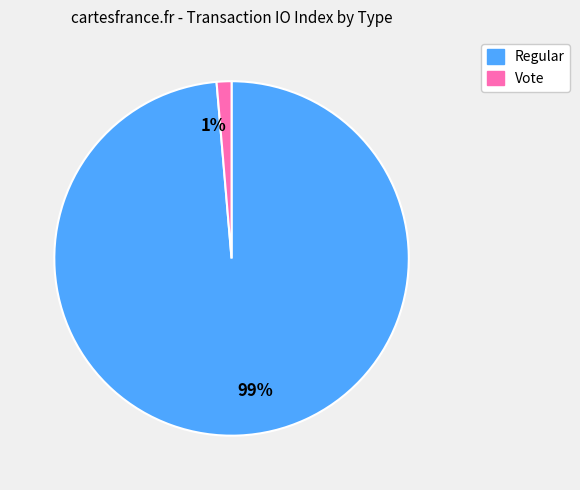

Between Vote and Regular, which is larger?

Regular